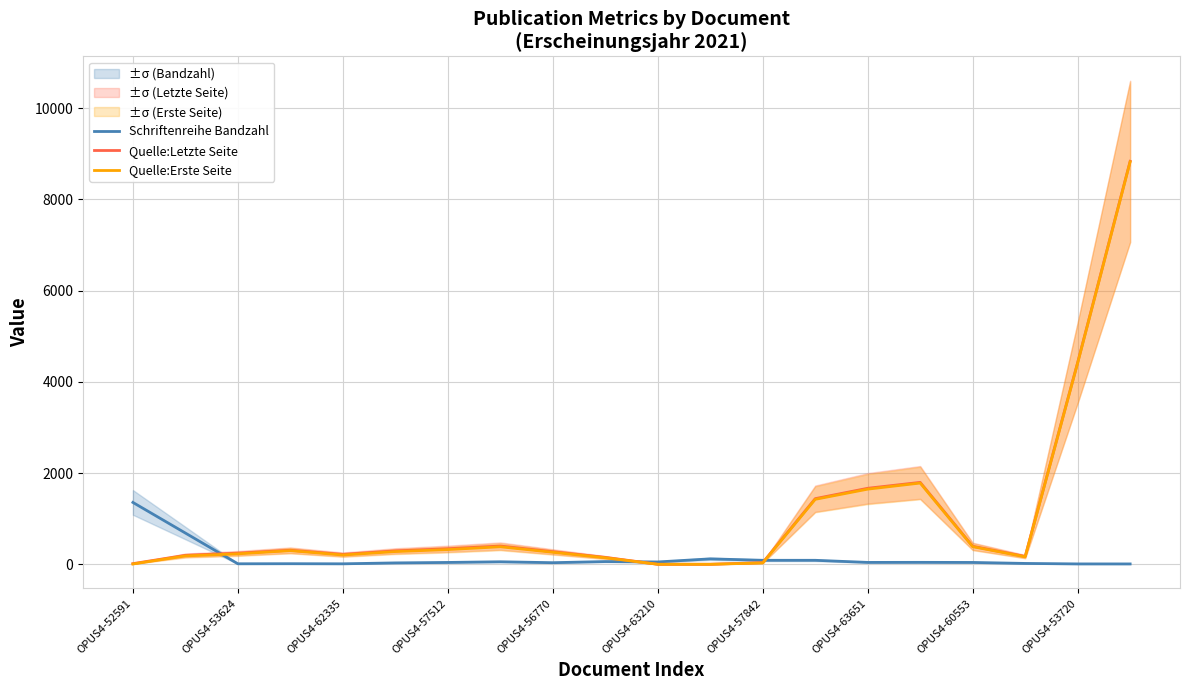

What is the highest value of the Schriftenreihe Bandzahl series?

1355.7